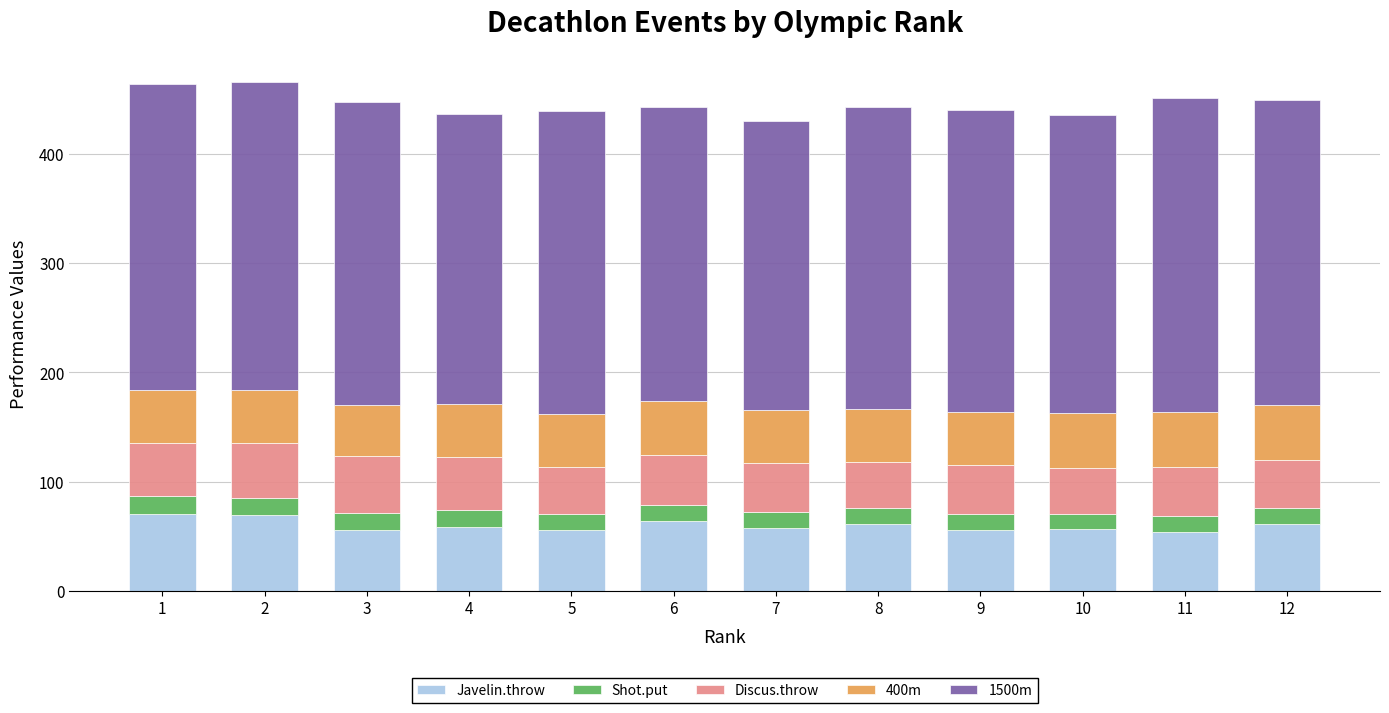

What is the sum of all Javelin.throw values?

718.1